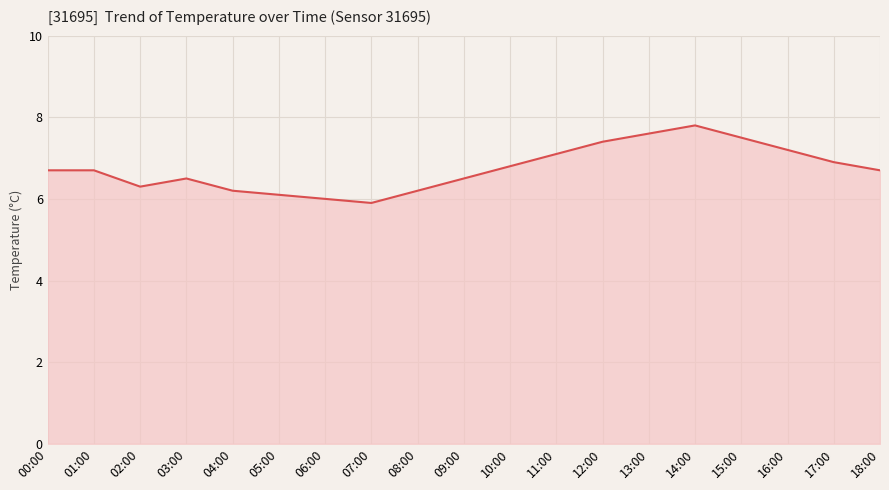

What is the sum of all values?

128.1